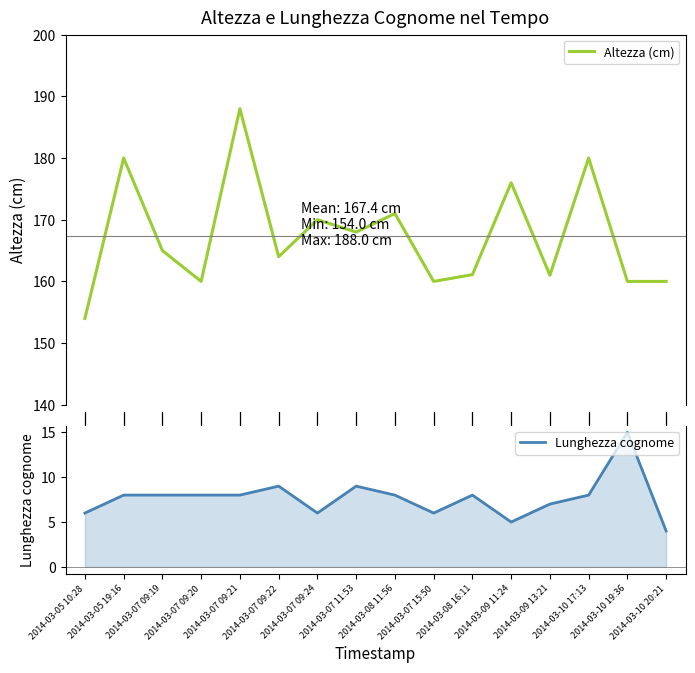

What is the value of the Lunghezza cognome point at the 4th from the left?

8.0